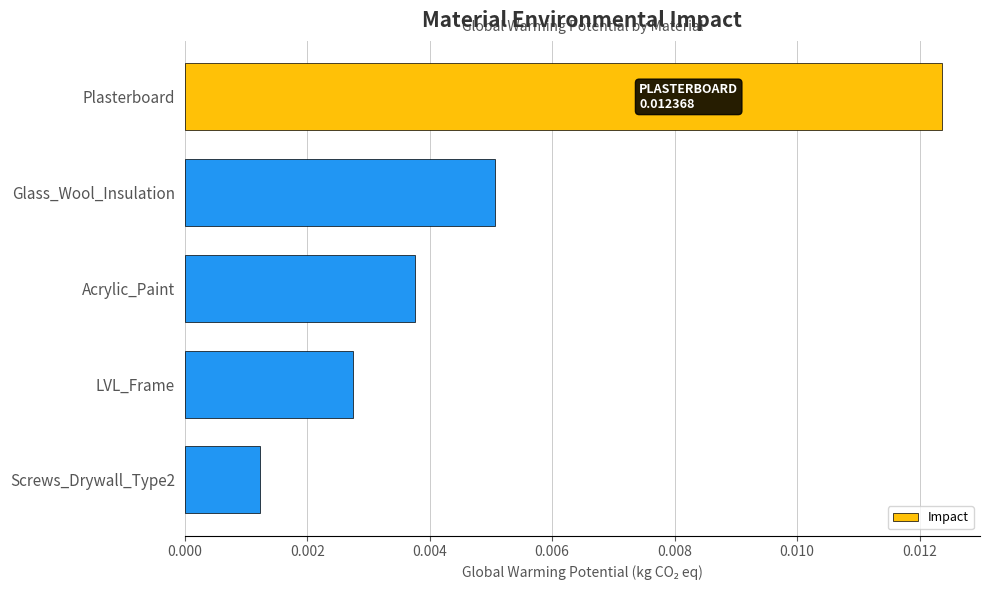

How many bars are there in total?

5